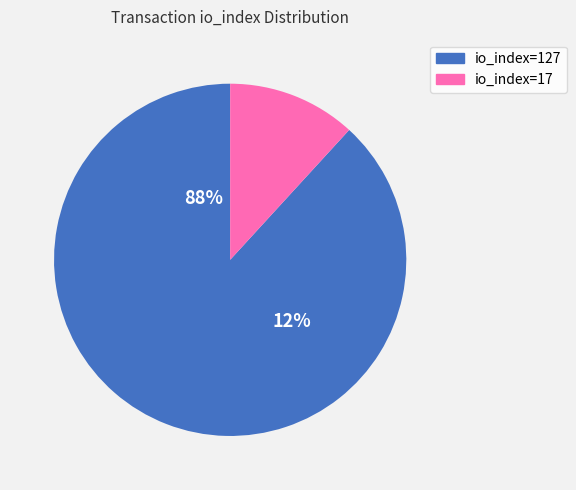

Which has a higher value, io_index=17 or io_index=127?

io_index=127